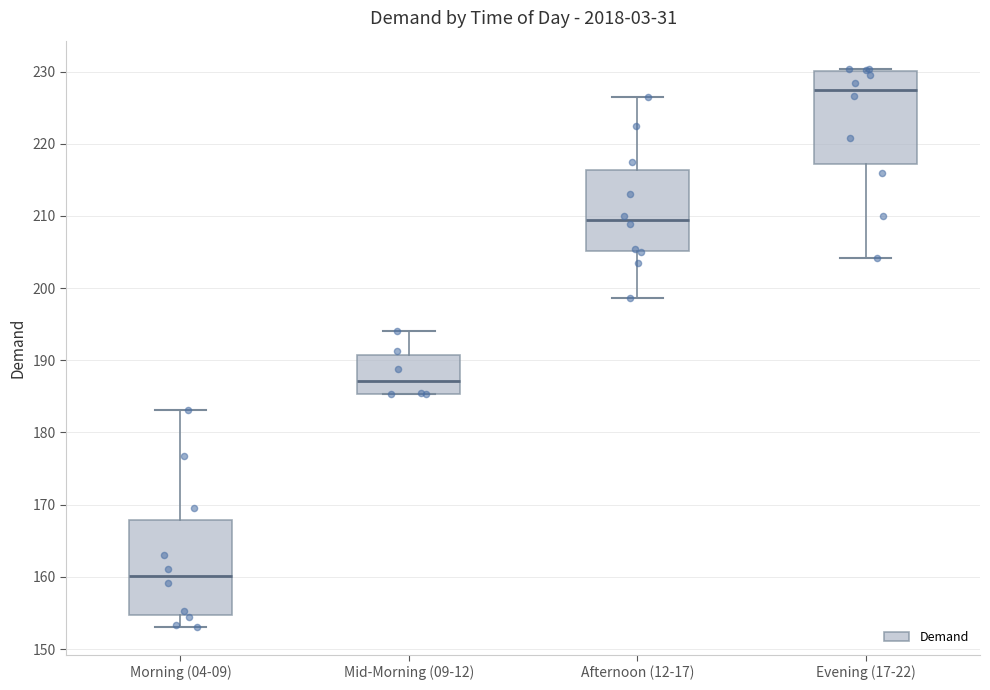

Where does the upper whisker of the box for Afternoon (12-17) end on the y-axis? The values are not printed on the chart, so give them approximately, as read against the axis.

227